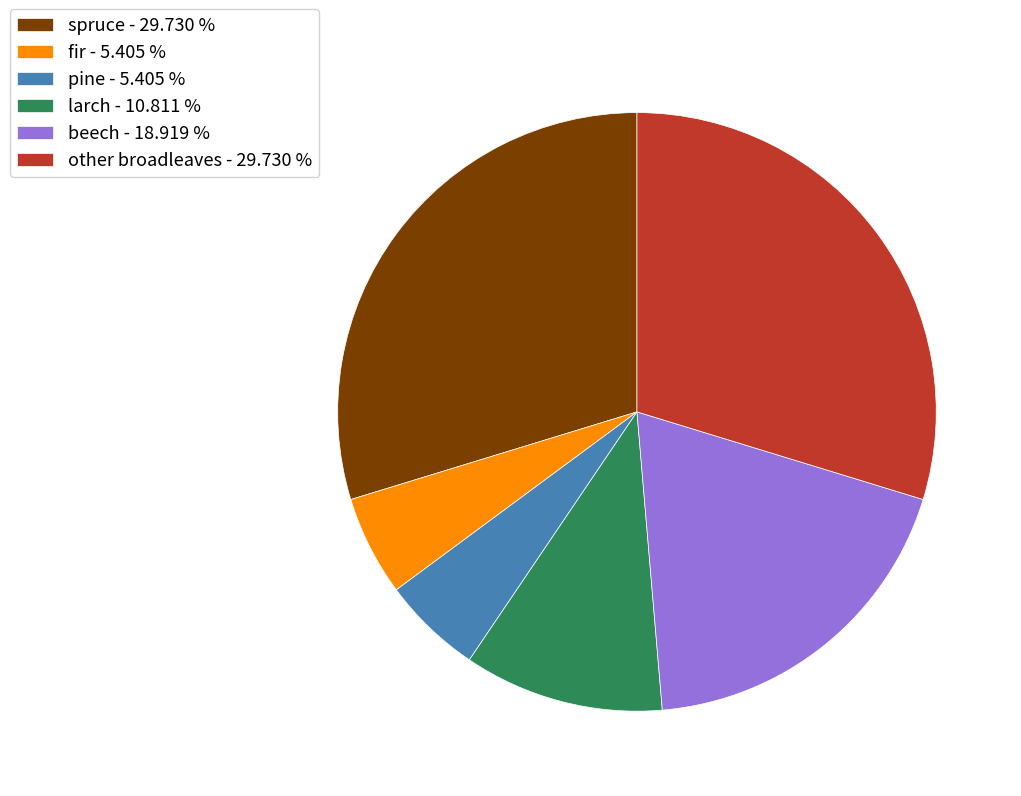

Between beech - 18.919 % and other broadleaves - 29.730 %, which is larger?

other broadleaves - 29.730 %